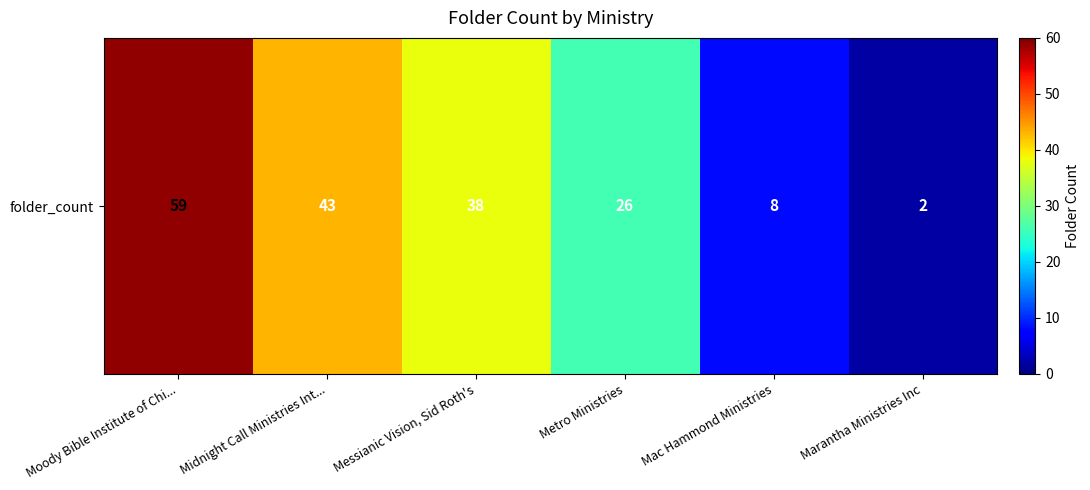

The chart shows a value of 30 at Midnight Call Ministries Int.... True or false?

False